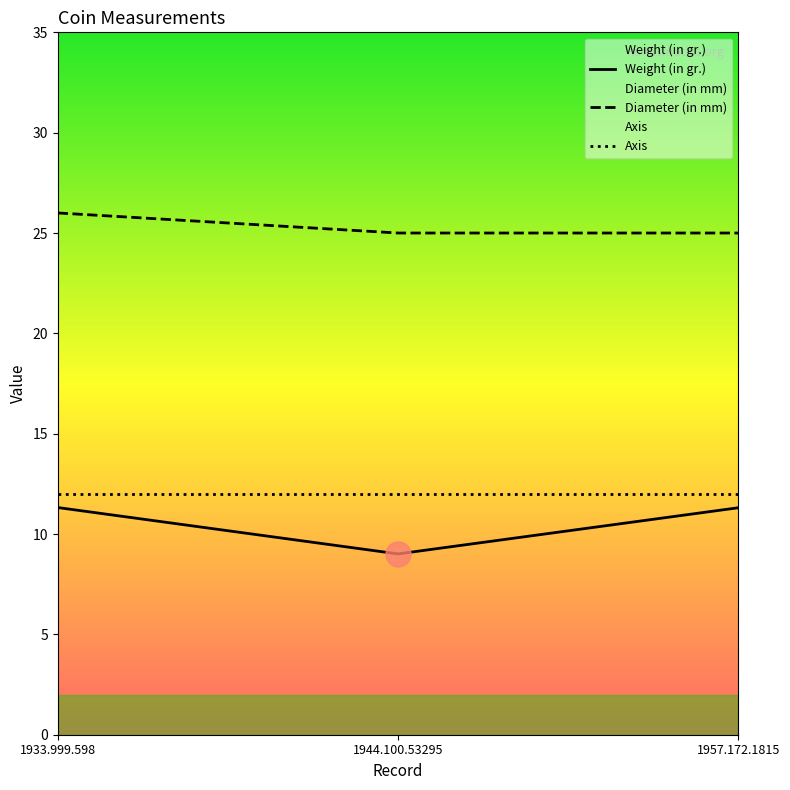

Reading right to left, what are all the values shown in this chart?

Weight (in gr.): 11.3	9.0	11.3
Diameter (in mm): 25.0	25.0	26.0
Axis: 12.0	12.0	12.0